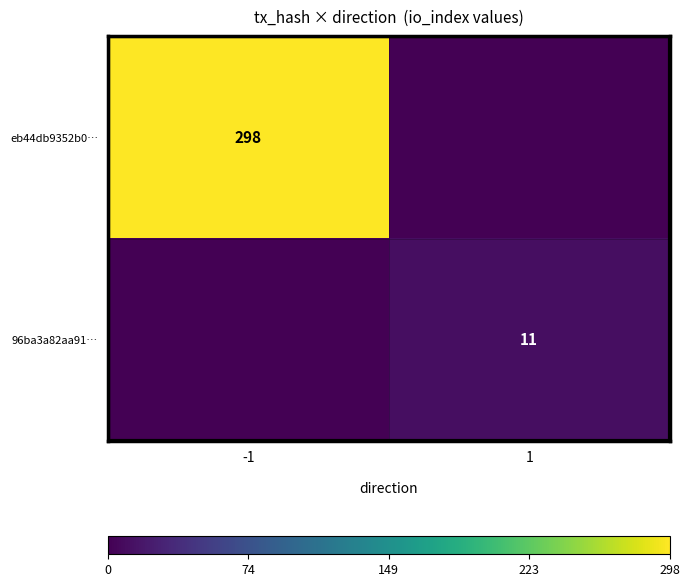

The 96ba3a82aa91… series shows 11 at 1. True or false?

True